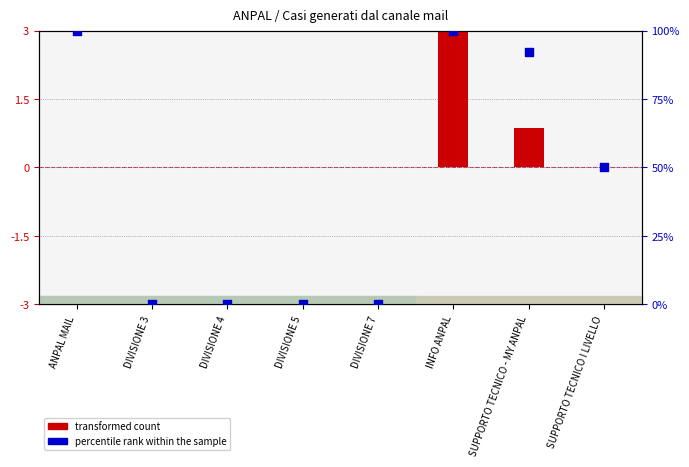

At how many categories does at least one series exceed 36?

4